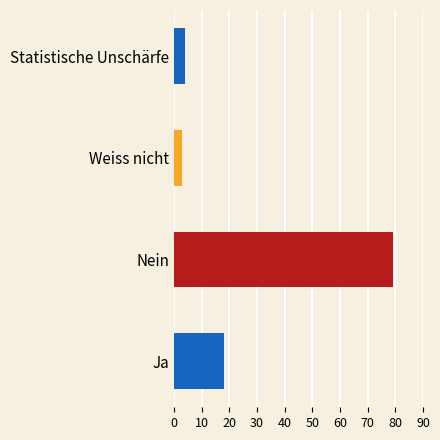

Is it true that the value at Statistische Unschärfe is 7?

False